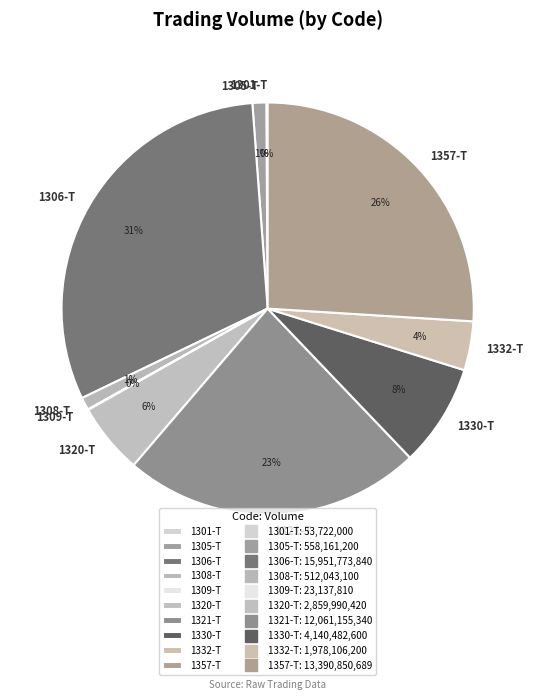

Do 1305-T and 1357-T together represent more than half of the pie?

No